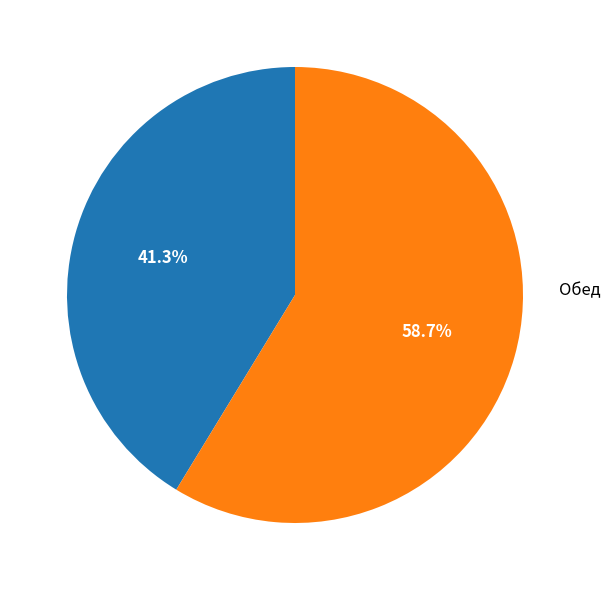

Does any single category account for the majority?

Yes